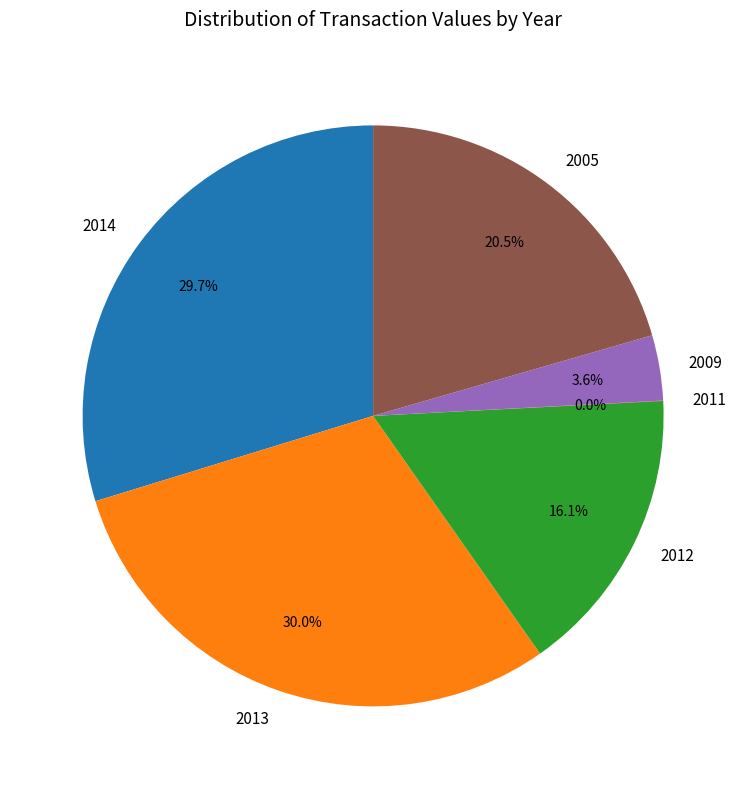

Between 2014 and 2005, which is larger?

2014